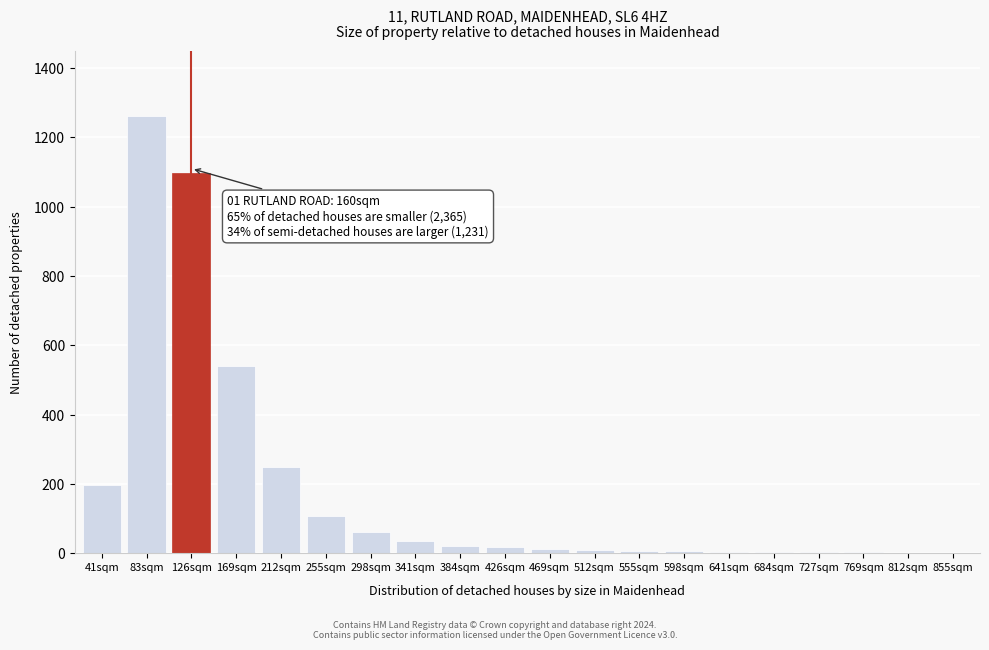

The chart shows a value of 1553 at 126sqm. True or false?

False